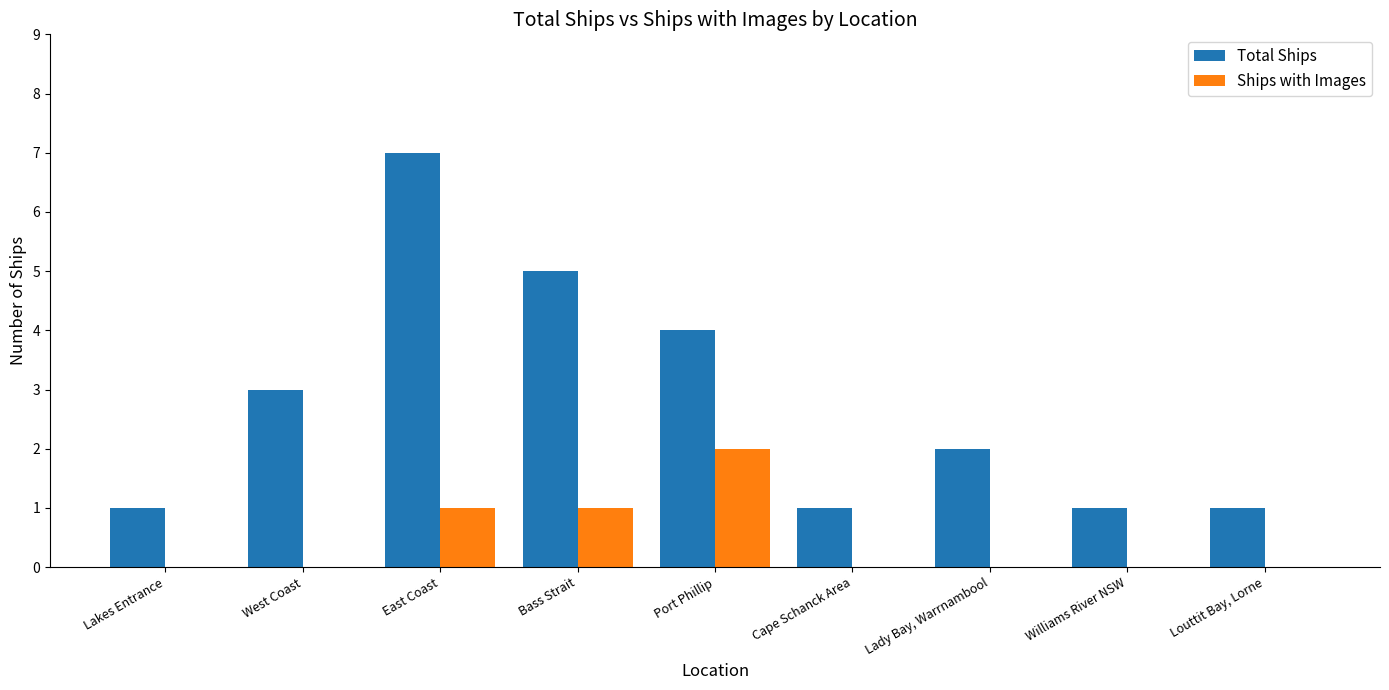

How many categories are shown in the chart?

9